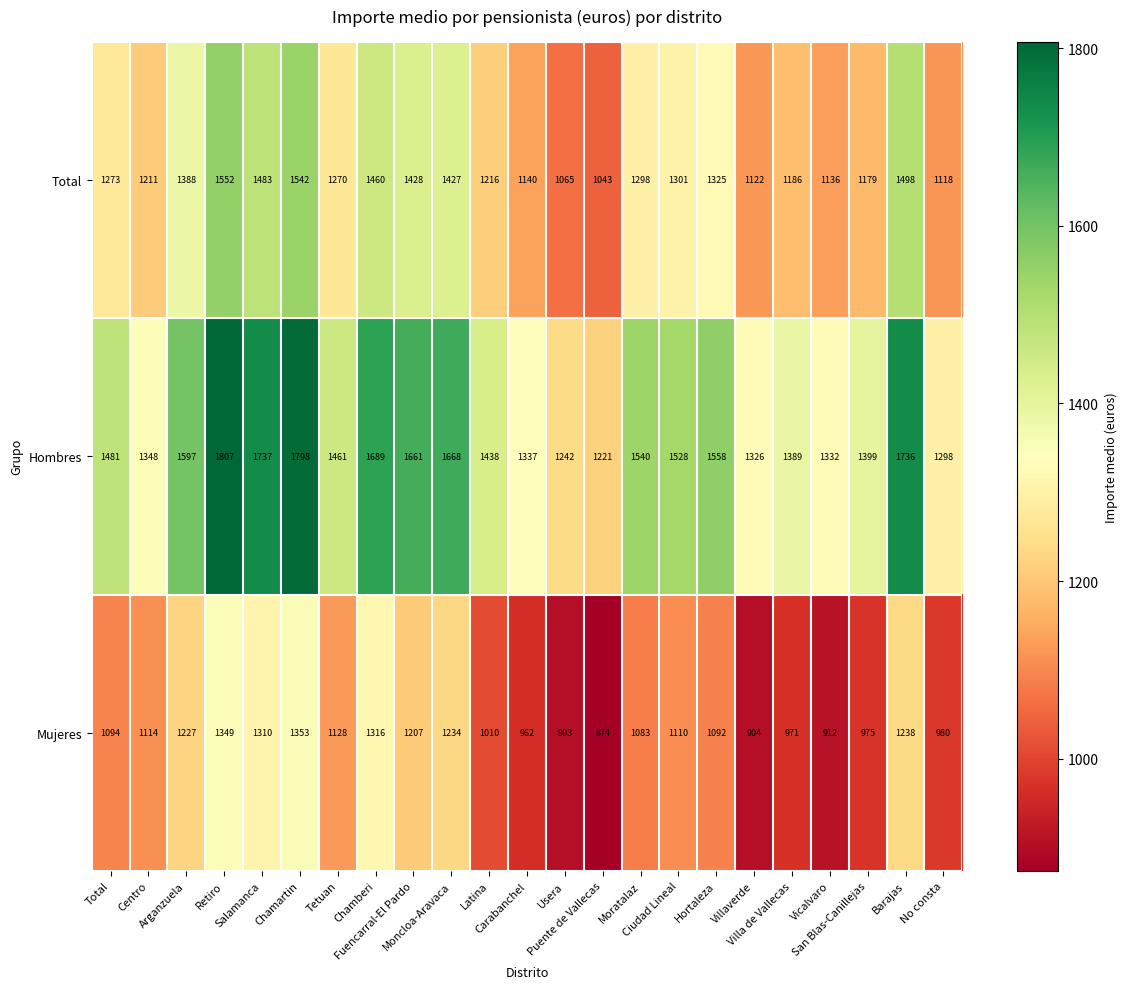

What is the lowest value of the Mujeres series?

874